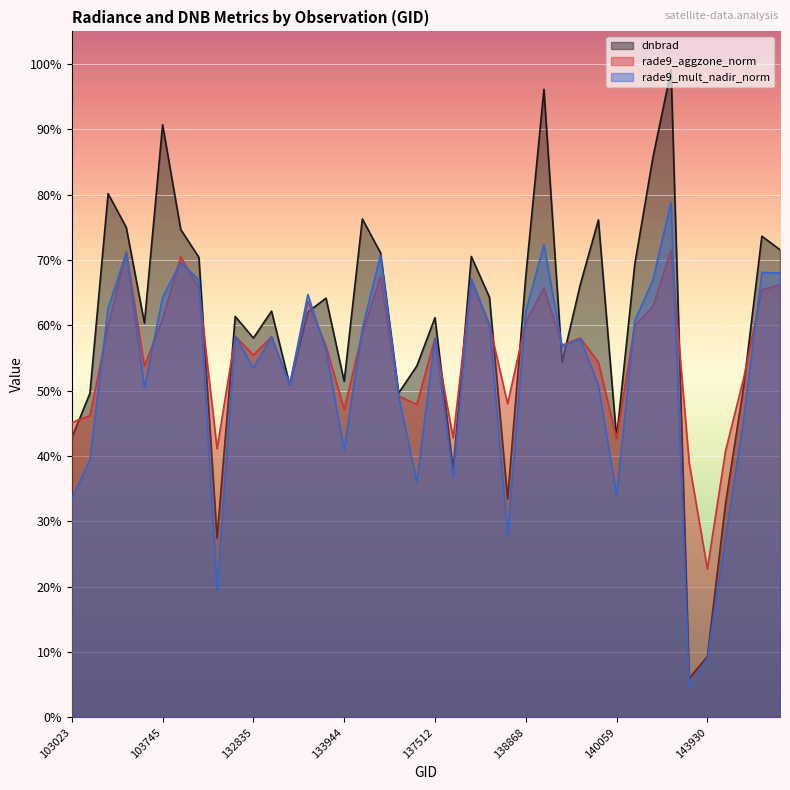

Which has a higher value, 138688 or 138881?

138881